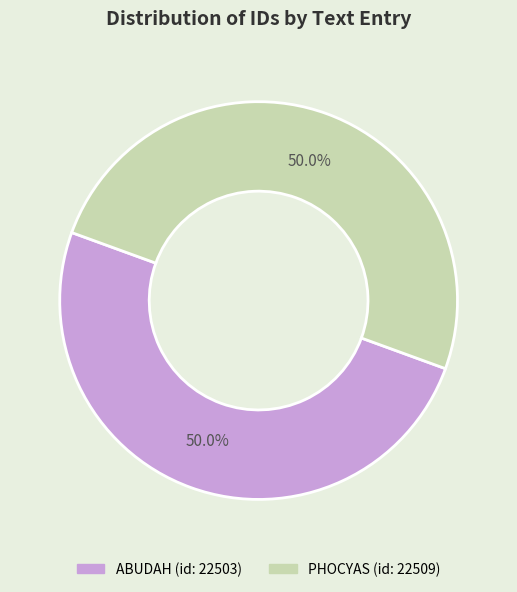

How many segments does this pie chart have?

2